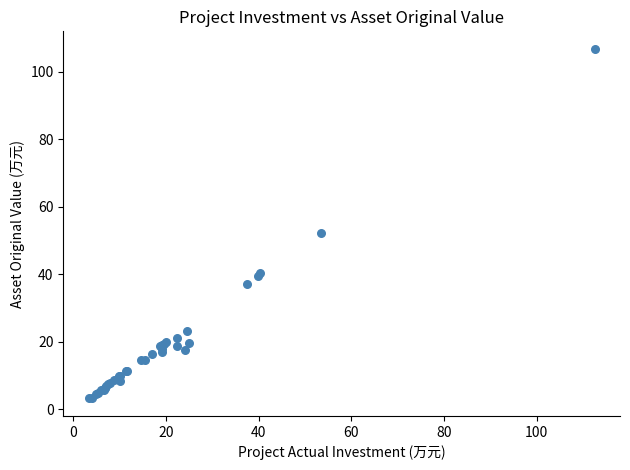

What Y value in the scatter plot is closest to 55?

52.2